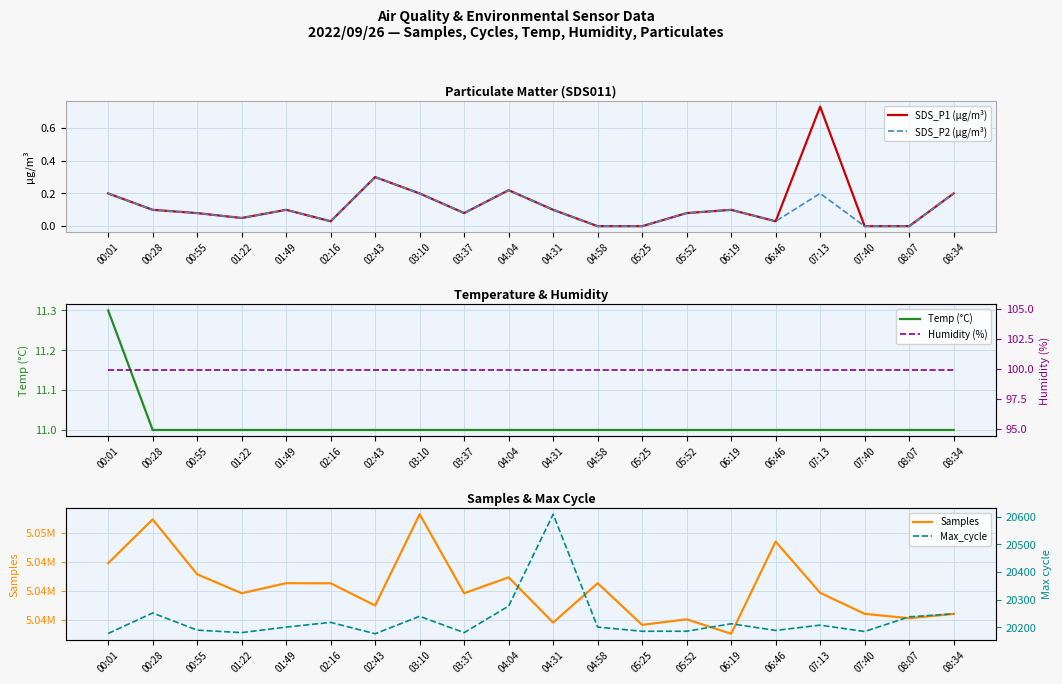

True or false: SDS_P2 (µg/m³) and Samples intersect in this chart.

False